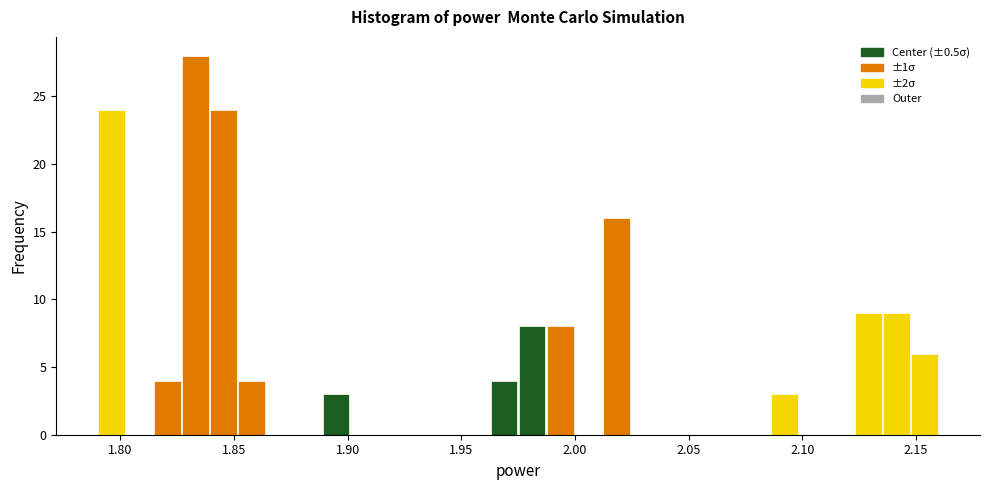

Read against the x-axis, roughly where is the centre of the tallest bar?

1.835